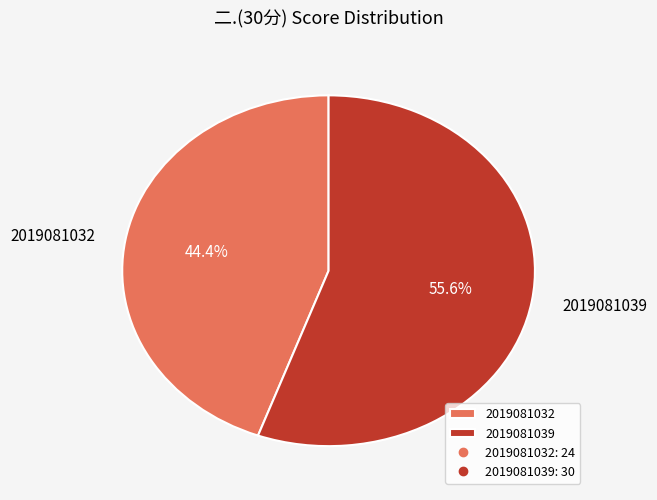

To the nearest percent, what is the difference between the largest and smallest slice percentages?

11%